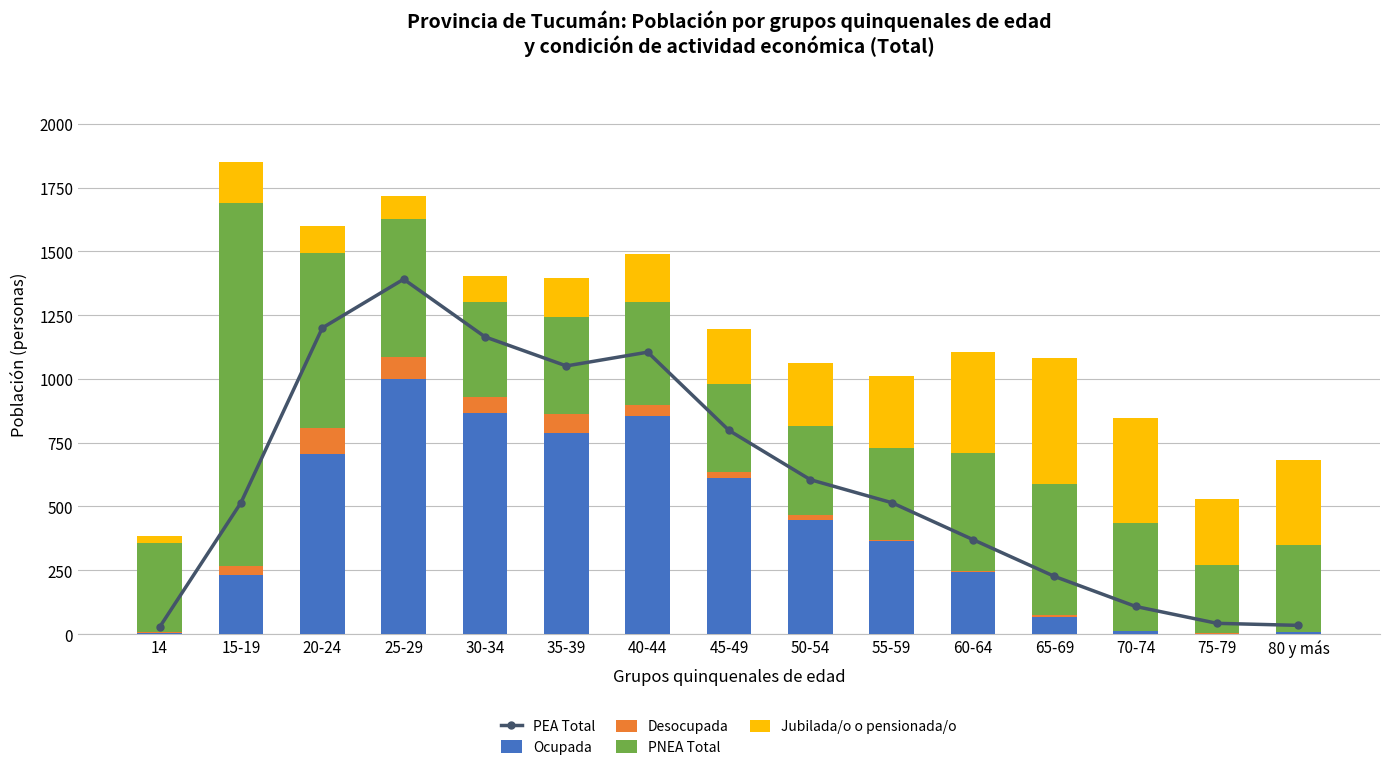

What is the difference between the maximum and minimum values in the Desocupada series?

102